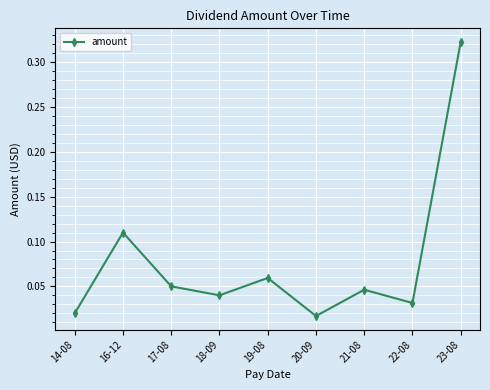

Between 14-08 and 23-08, which is larger?

23-08